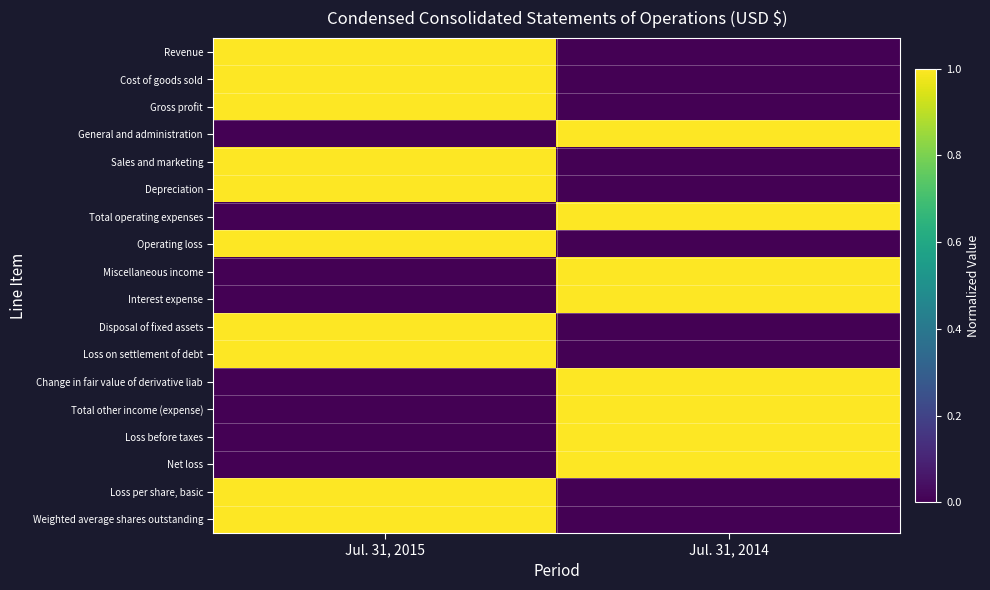

Which series has the largest total across all categories?

Revenue